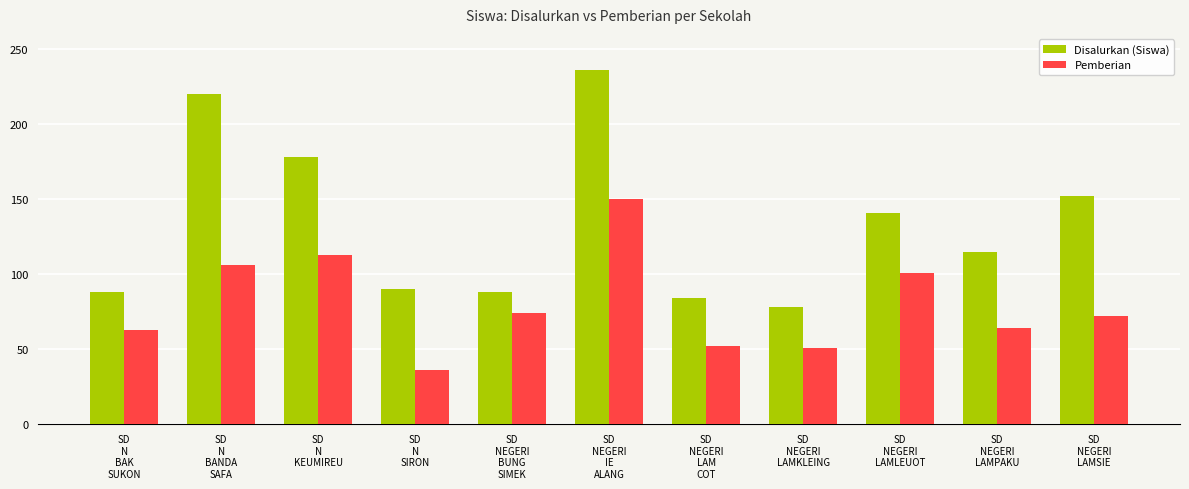

Which series has the largest total across all categories?

Disalurkan (Siswa)